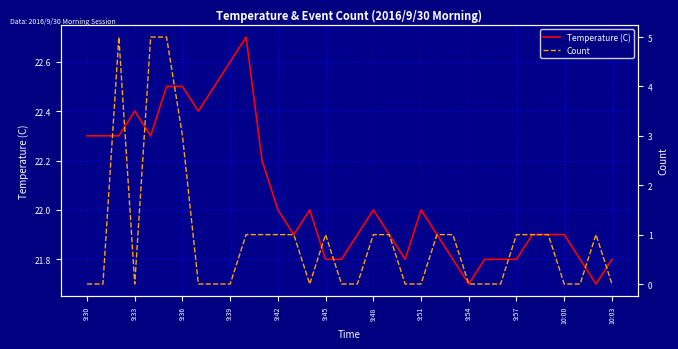

The value of Temperature (C) at 9:30 is 22.3. True or false?

True